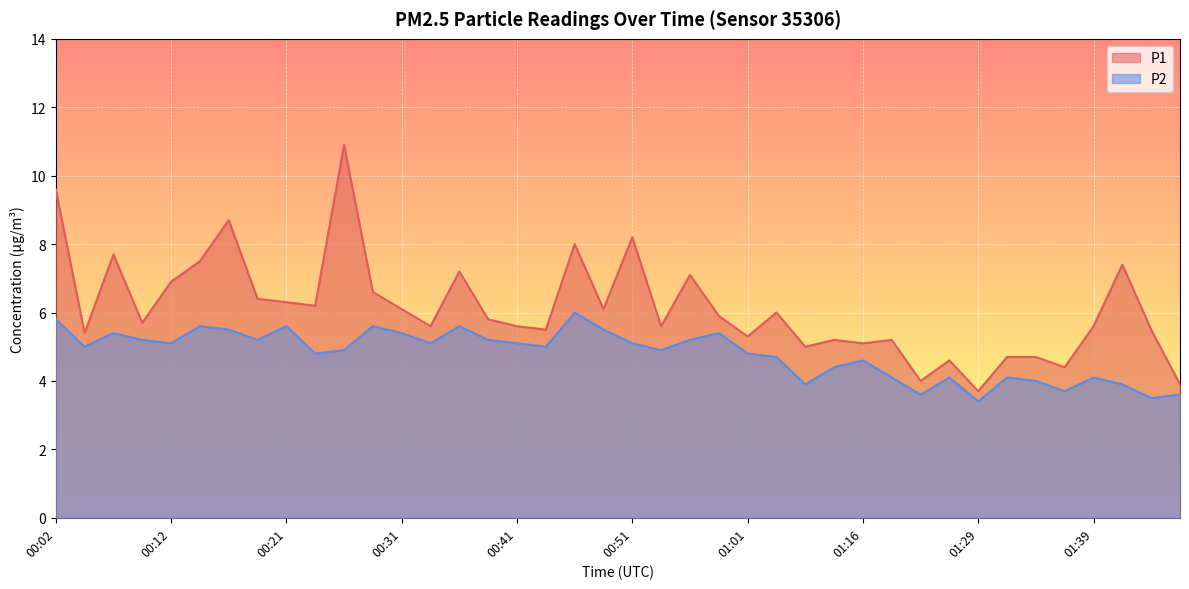

Where is the first local maximum for P1?

00:07